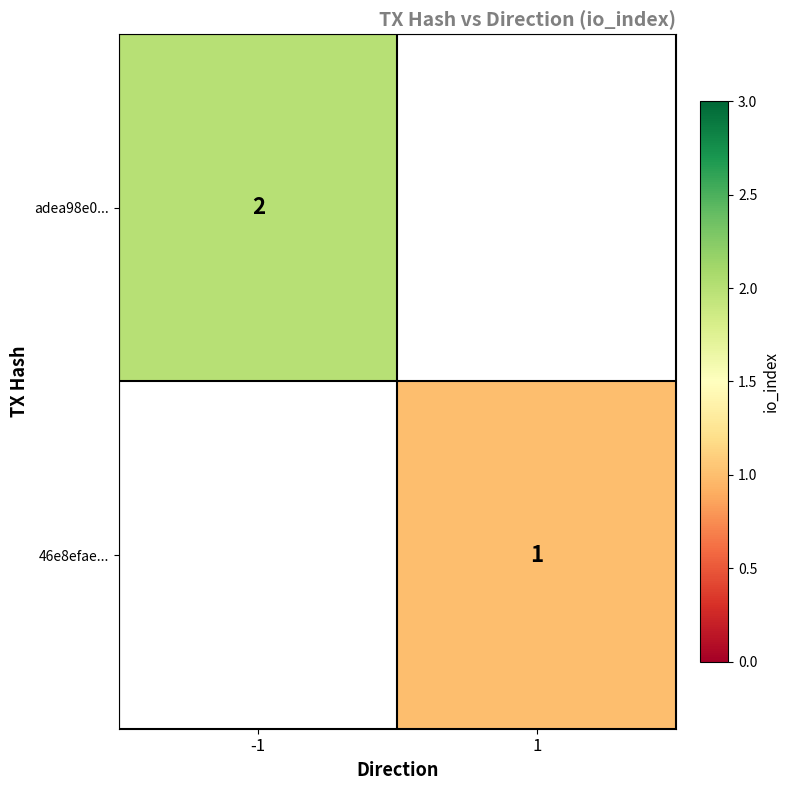

True or false: 46e8efae... has a value of 2 at 1.

False